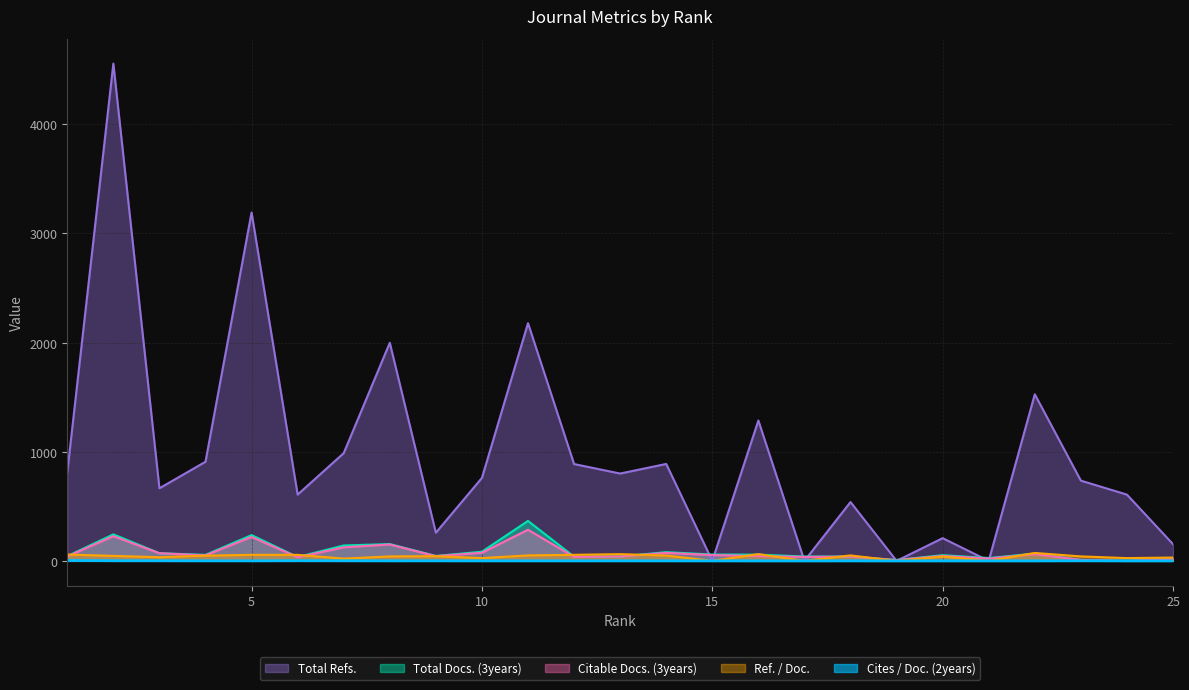

Where does the Total Refs. series first go above 760?

1